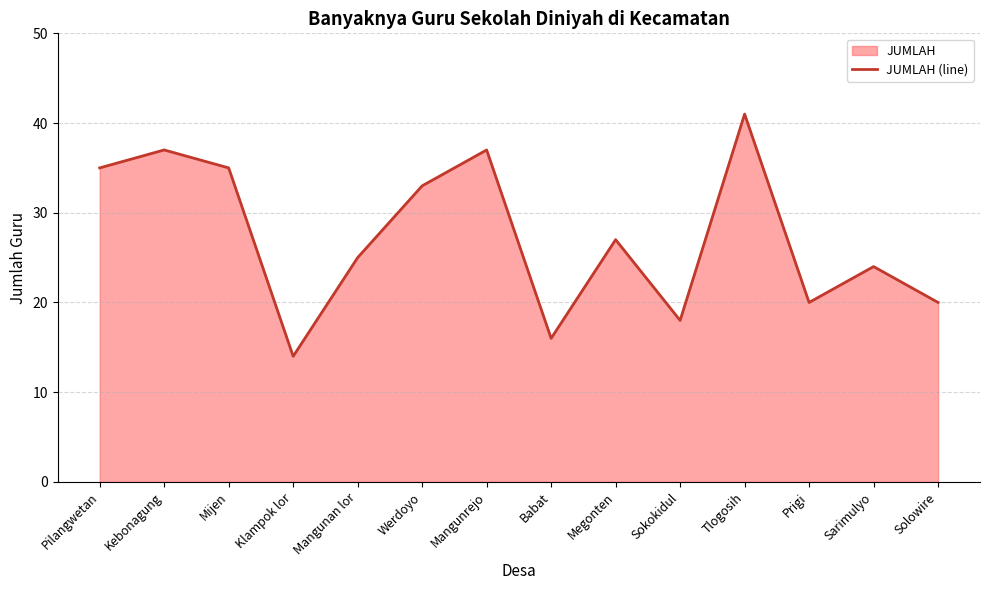

What is the ratio of the value at Mangunrejo to the value at Kebonagung?

1.0